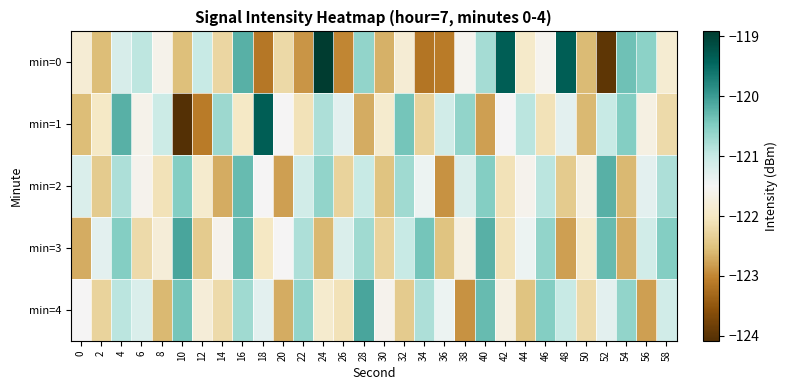

What is the minimum value shown in the chart?

-124.1